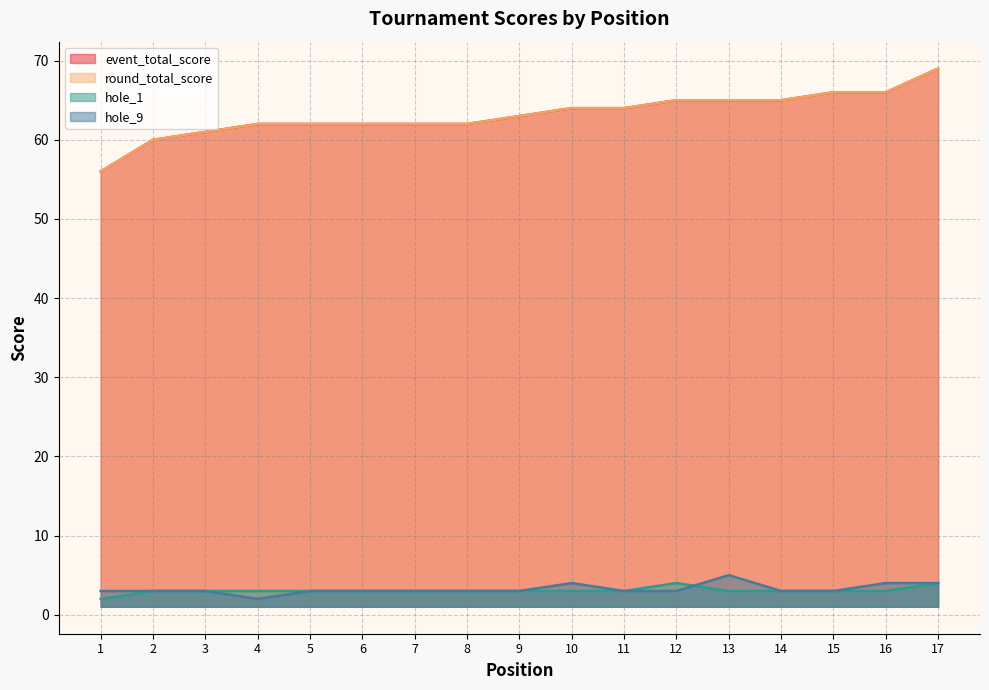

How many series are shown in this chart?

4